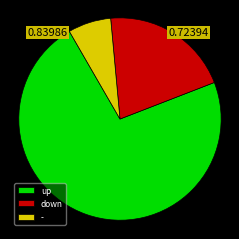

Is there a majority slice in this chart?

Yes